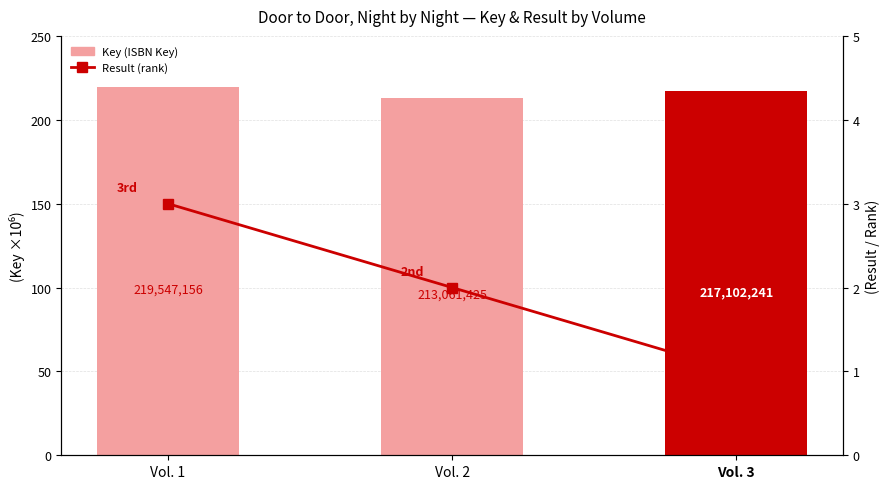

List the series in order of their peak value, highest first.

Key (ISBN Key), Result (rank)